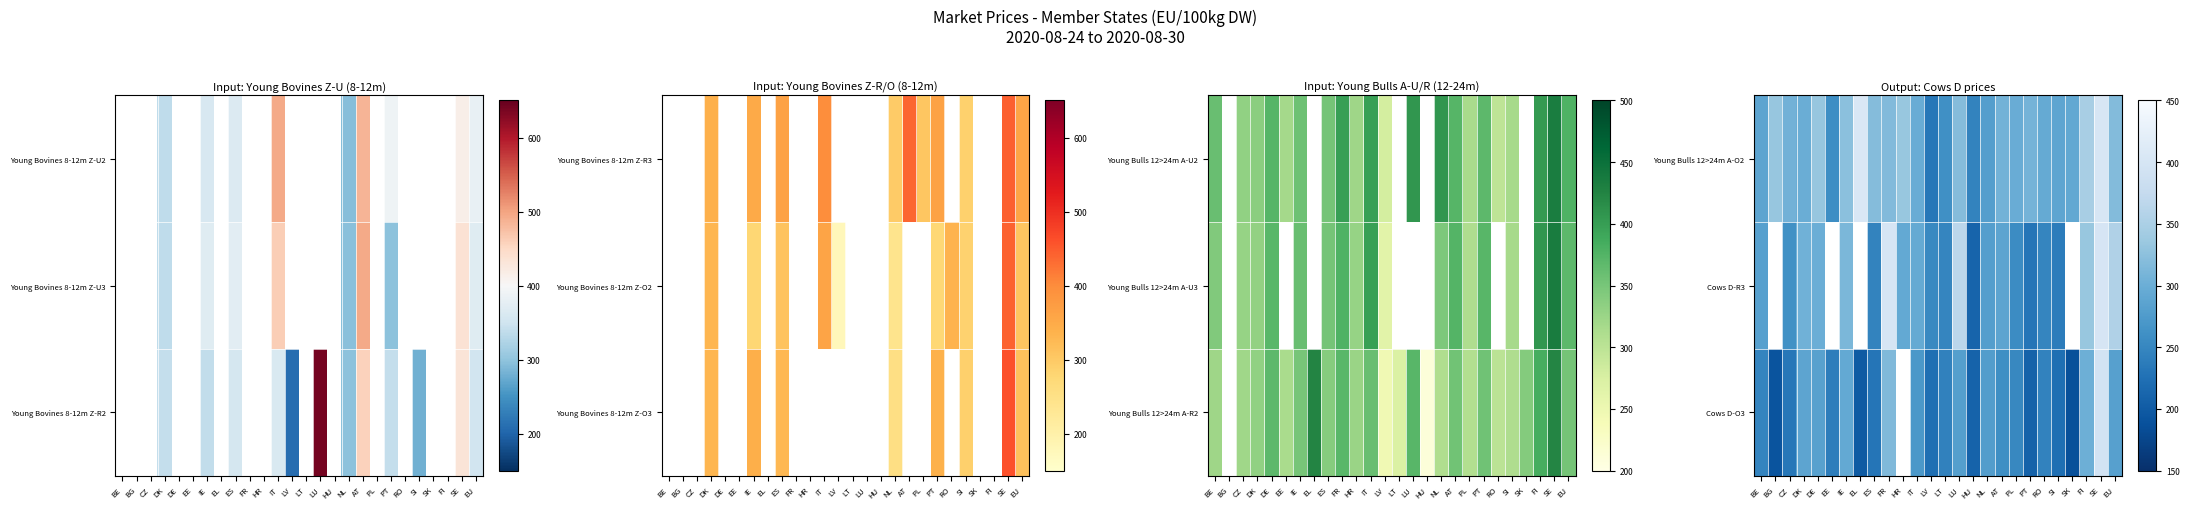

List the series in order of their peak value, lowest first.

Cows D-O3, Cows D-R3, Young Bulls 12>24m A-O2